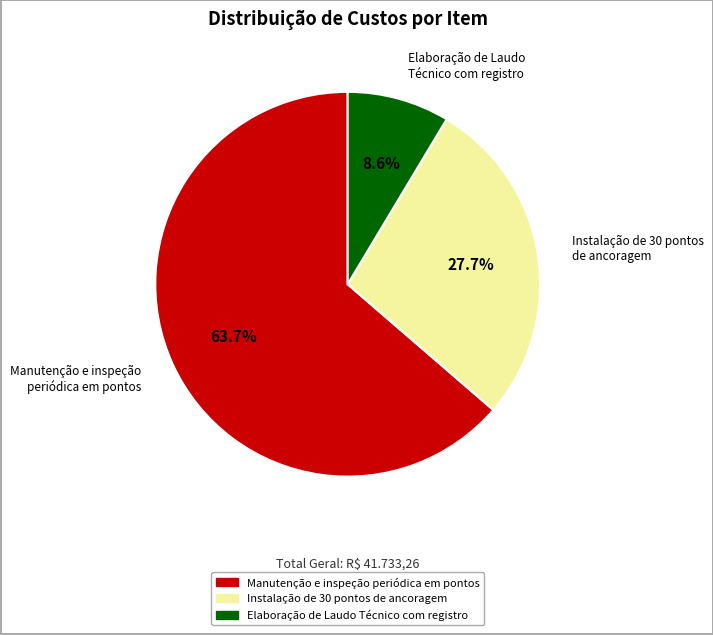

Is the sum of Elaboração de Laudo Técnico com registro and Manutenção e inspeção periódica em pontos greater than half?

Yes